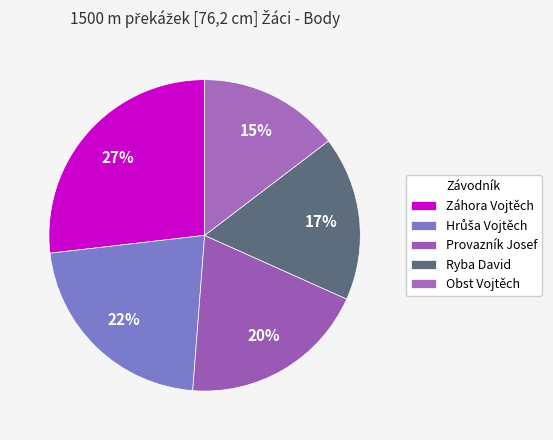

What is the total percentage of Hrůša Vojtěch and Provazník Josef?

41.5%